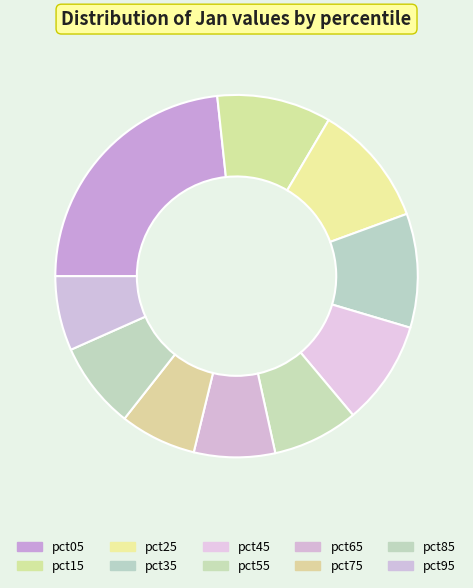

Is there a majority slice in this chart?

No